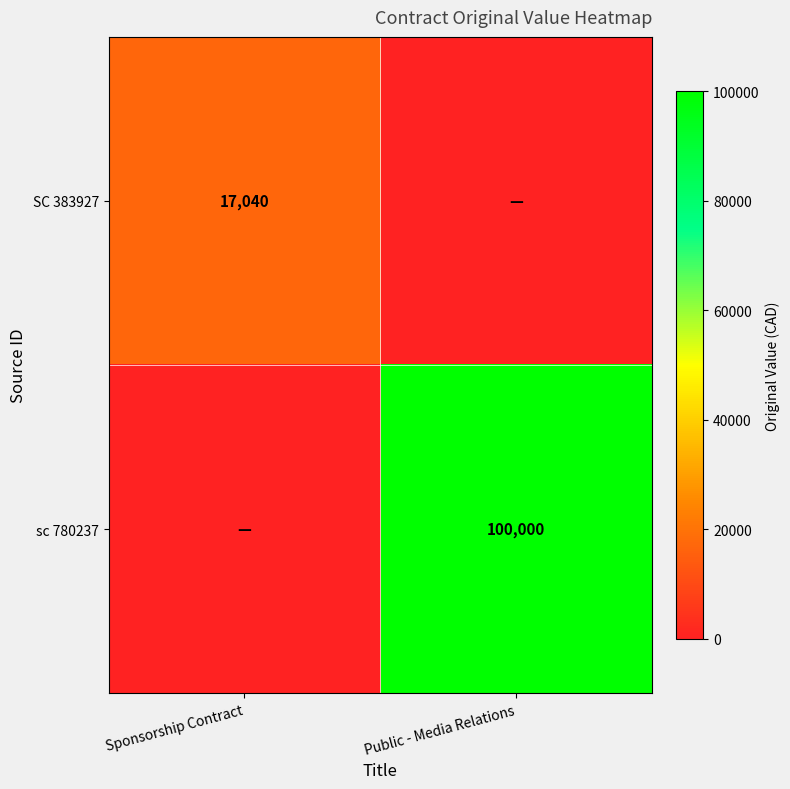

Is the value of sc 780237 at Public - Media Relations greater than the value of SC 383927 at Sponsorship Contract?

Yes